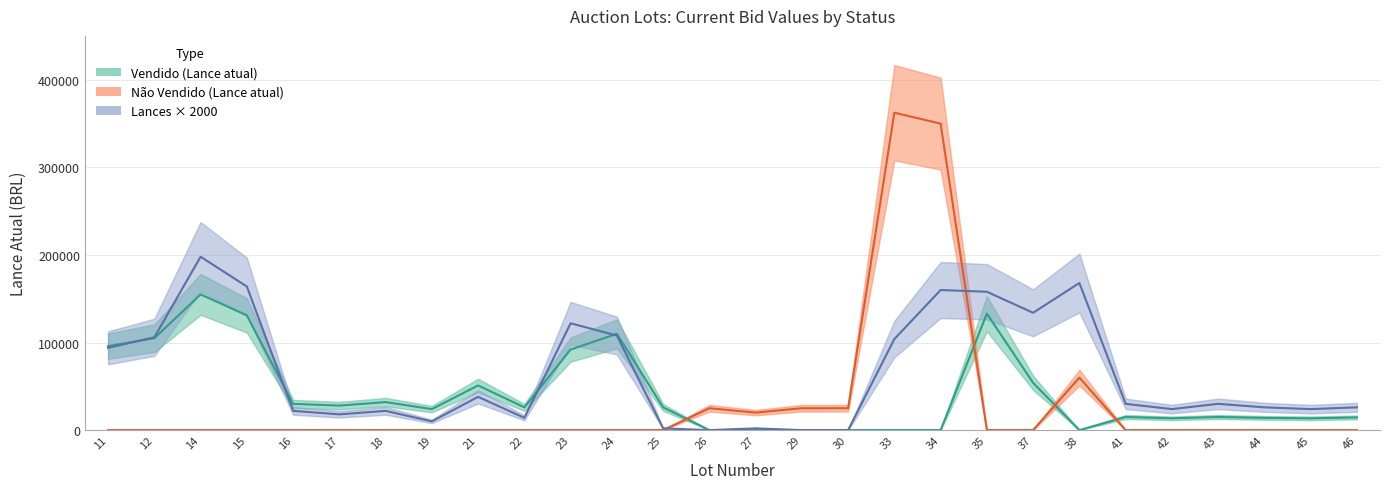

Which has a higher value, 12 or 33?

12